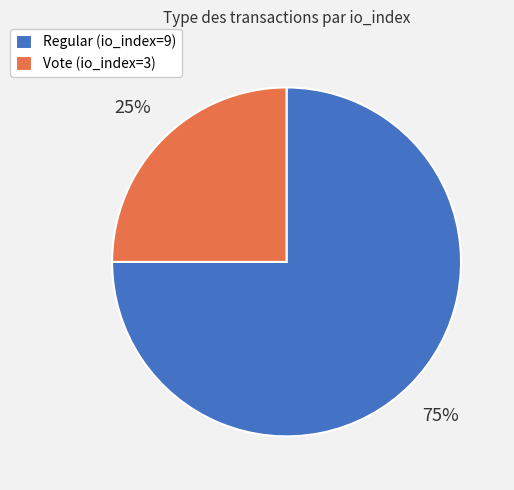

Is it true that Regular (io_index=9) is 75% of the pie?

True